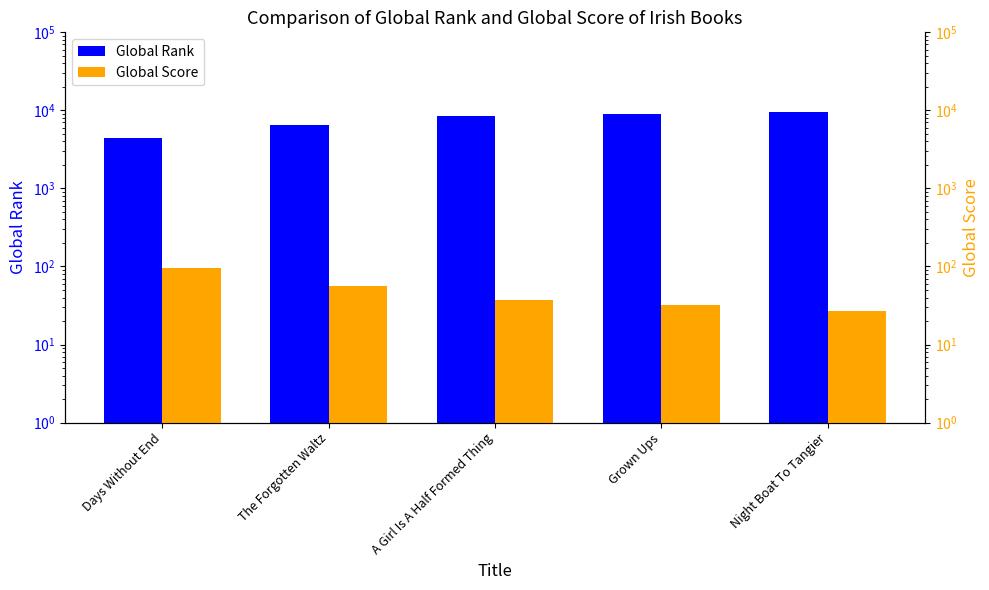

Reading left to right, transcribe all the data shown in this chart.

Global Rank: 4394	6579	8423	9060	9461
Global Score: 96	56	37	32	27